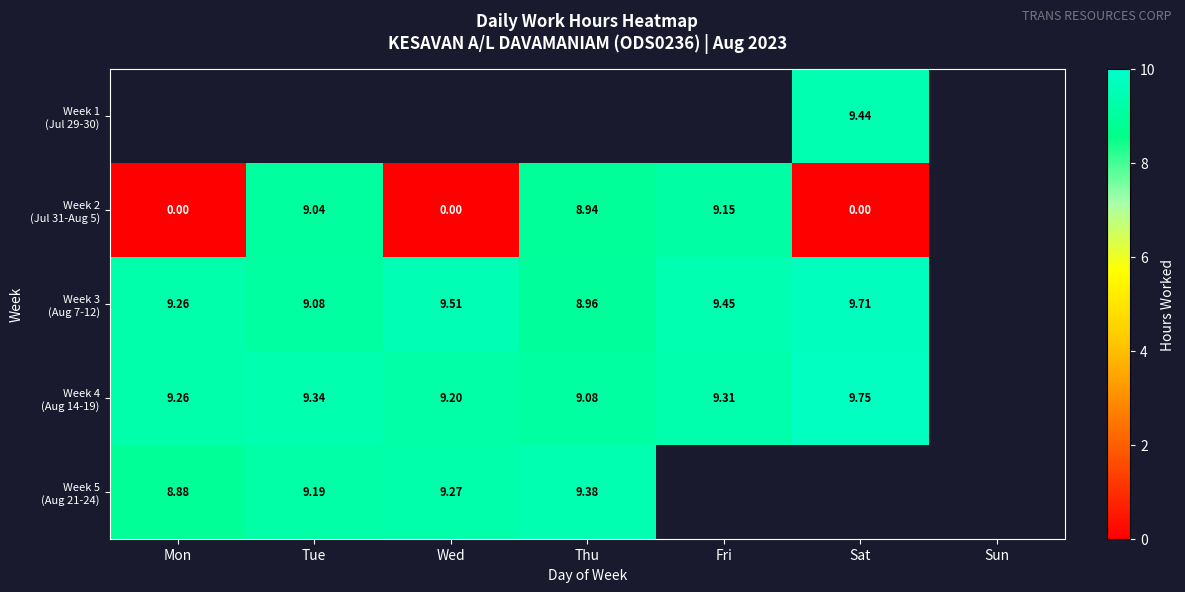

Which series has the widest spread of values?

Week 2 (Jul 31-Aug 5)